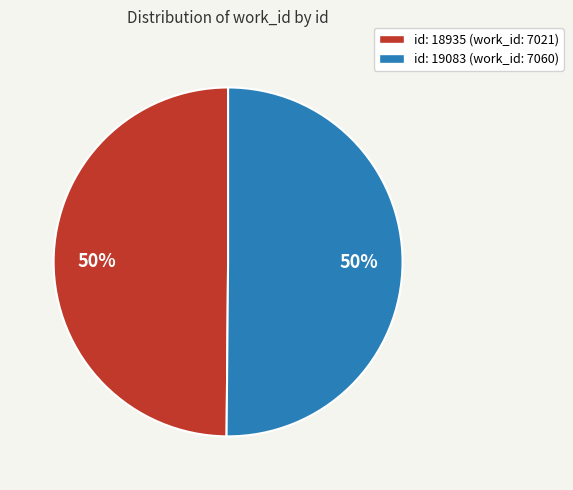

To the nearest percent, what is the average slice percentage?

50%